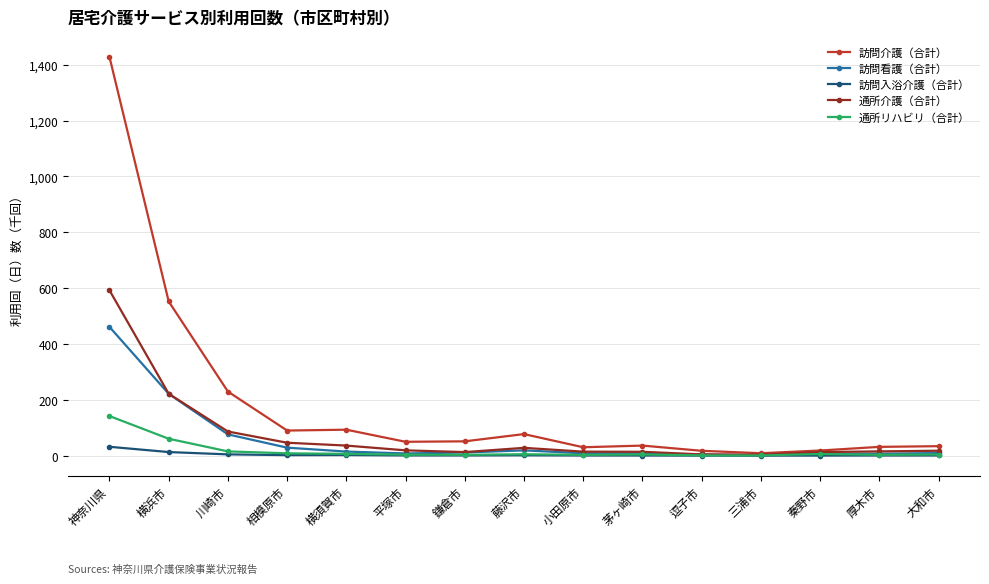

Is it true that 通所介護（合計） equals 46.4 at 相模原市?

True